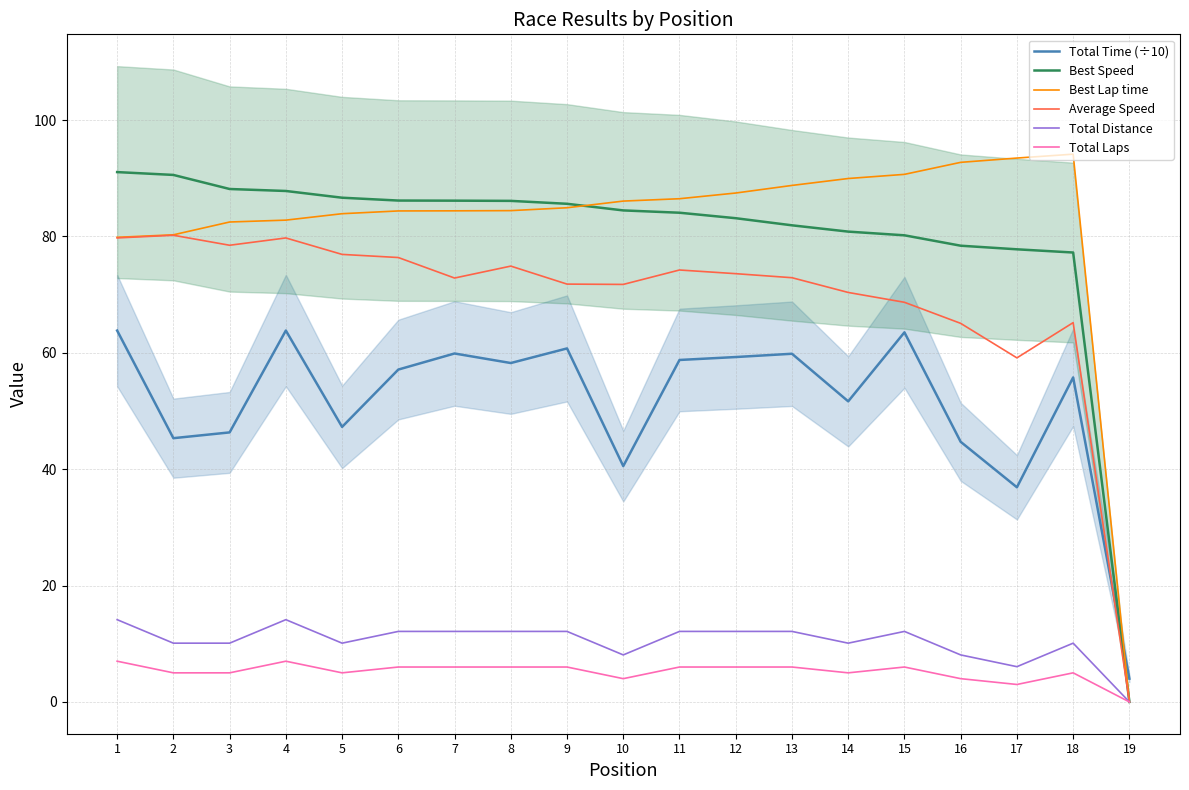

What is the spread (max minus min) of values at 9?

79.6